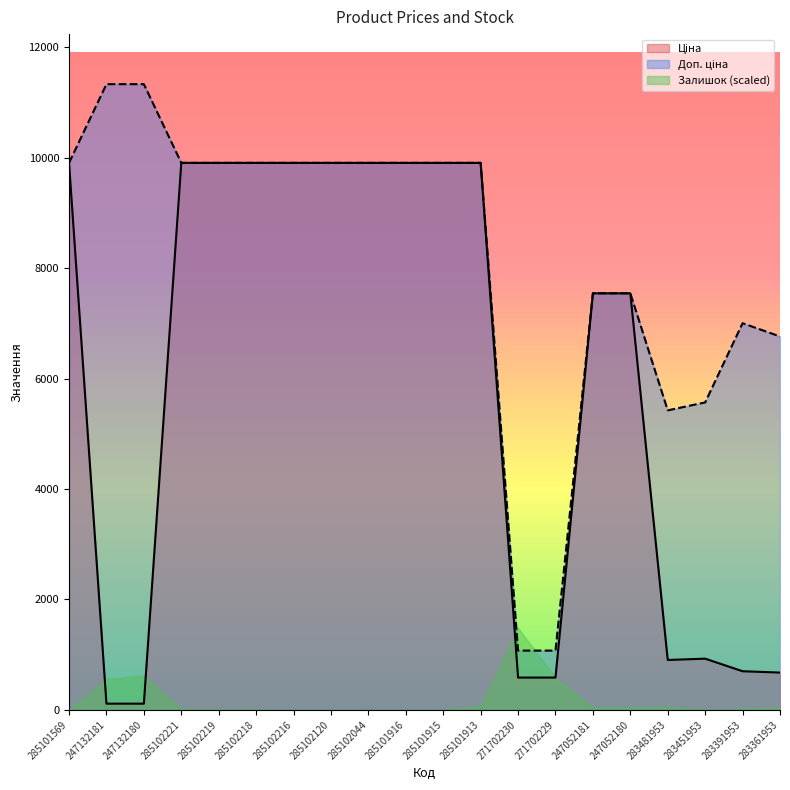

Is it true that Доп. ціна equals 17552.0 at 285102120?

False